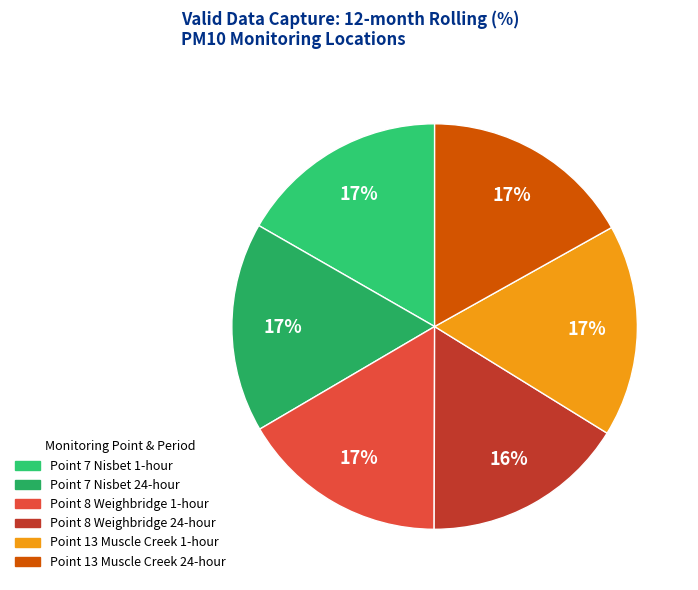

What percentage is the Point 13 Muscle Creek 24-hour slice, to the nearest percent?

17%